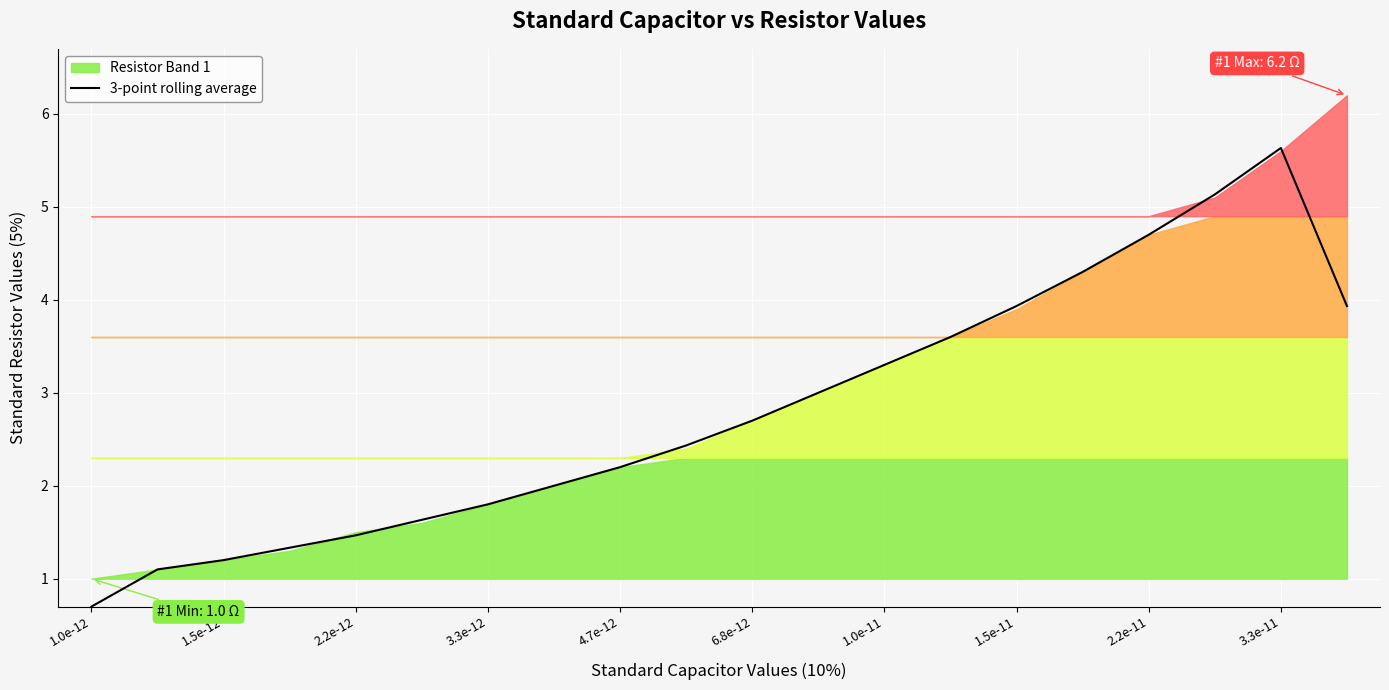

What is the smallest value displayed?

0.7